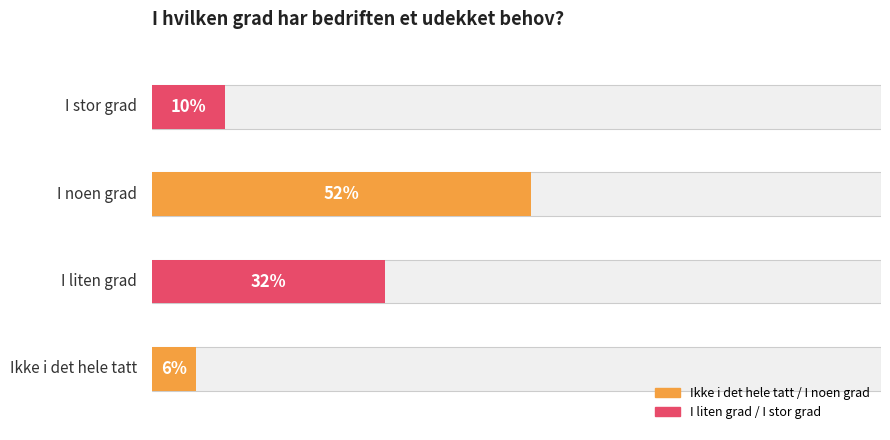

Is the value of count at I stor grad greater than the value of percentage at I stor grad?

Yes